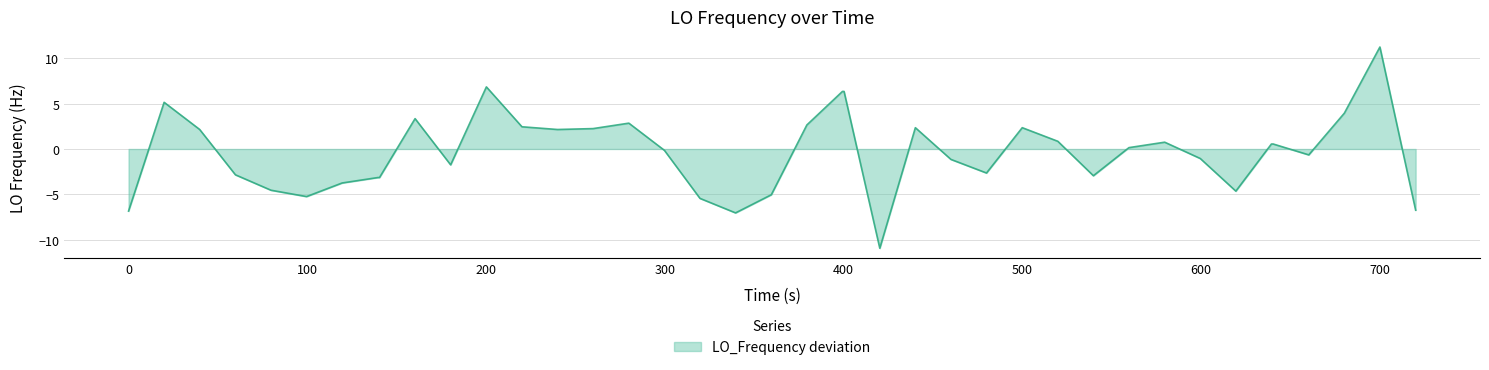

What is the difference between the maximum and minimum values?

22.2